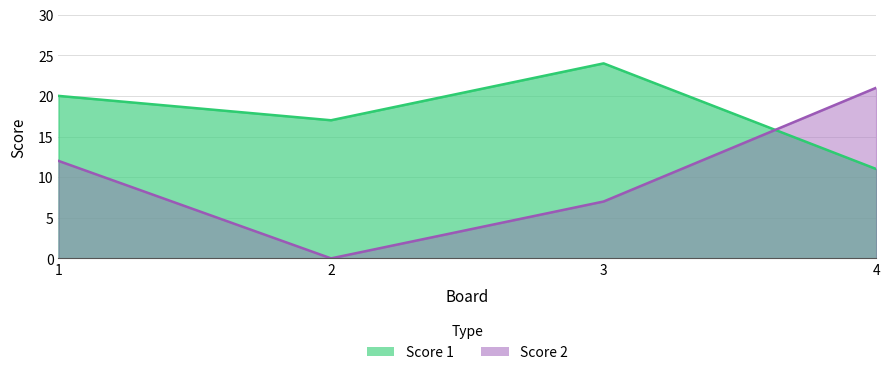

How many times do Score 1 and Score 2 cross each other?

1